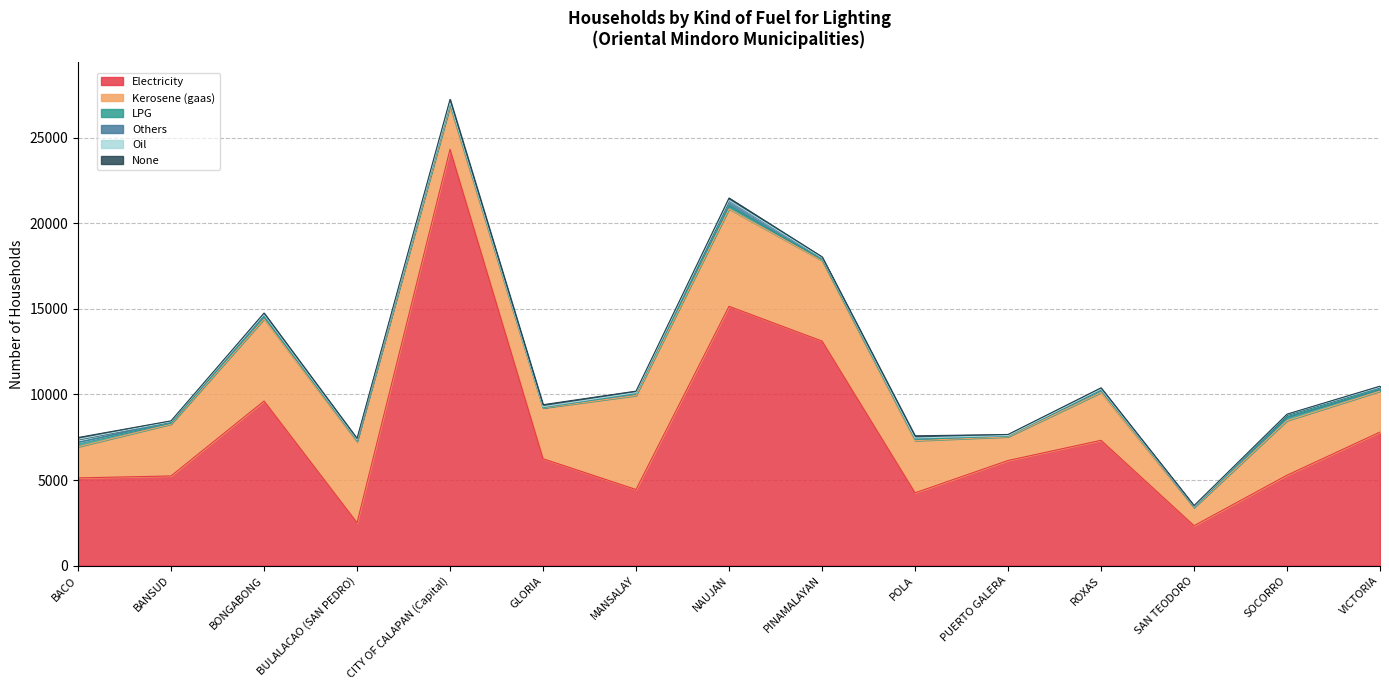

The value of Electricity at PINAMALAYAN is 18529. True or false?

False